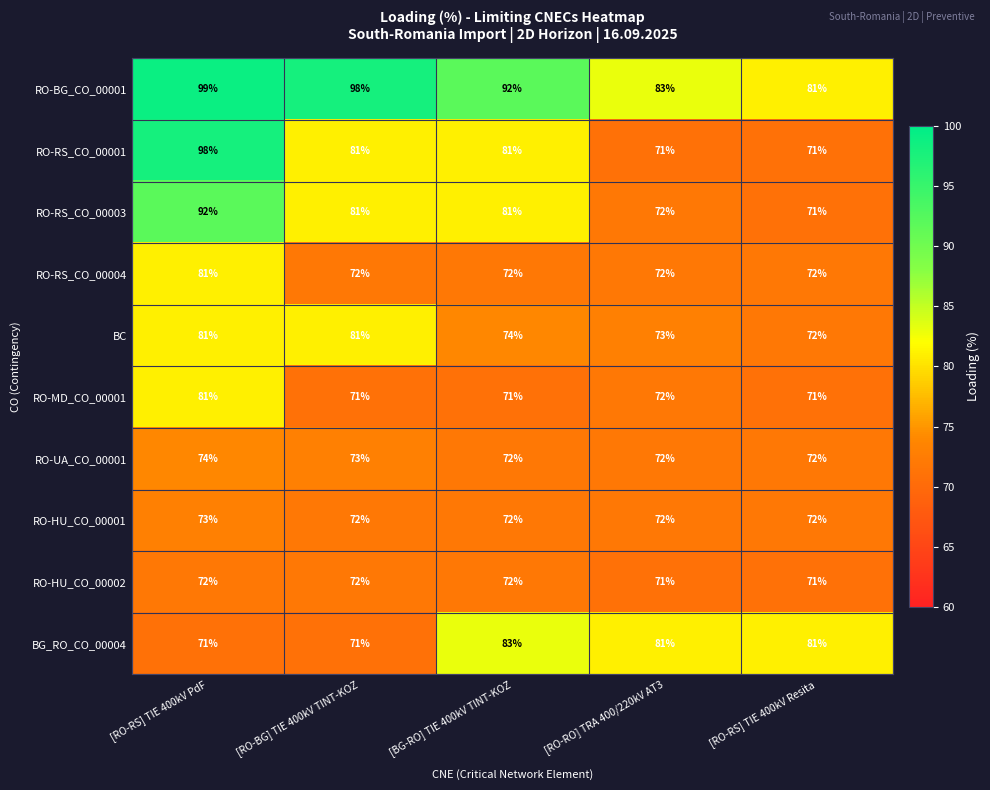

How many categories are shown in the chart?

5